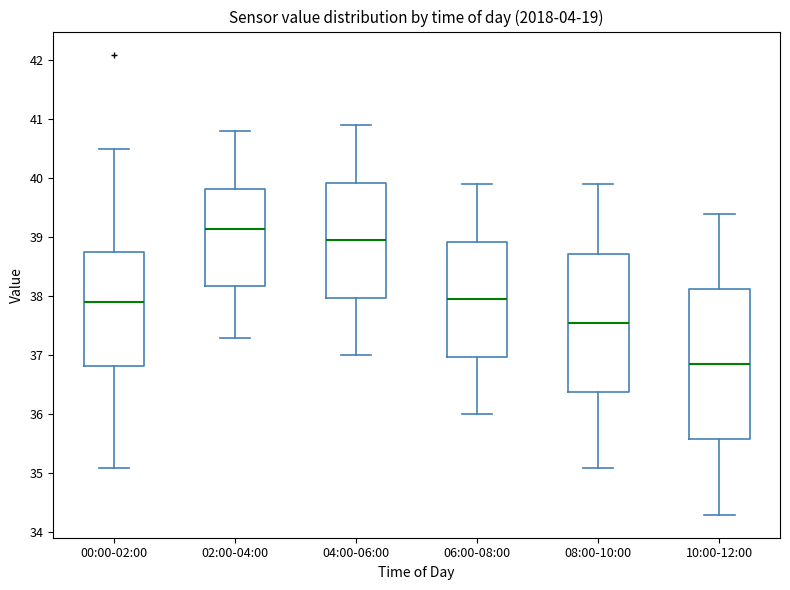

Comparing the boxes themselves (not the whiskers), which one is the tallest?

10:00-12:00